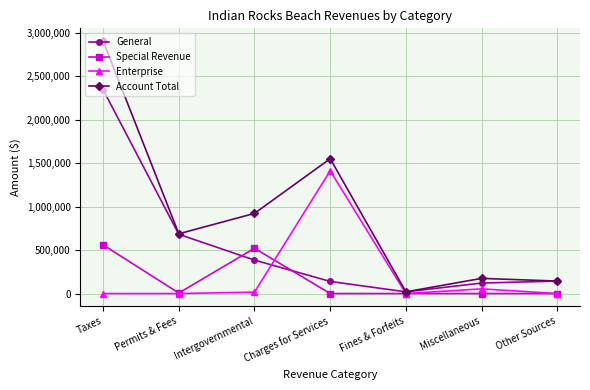

At which category is the sum across all series the highest?

Taxes